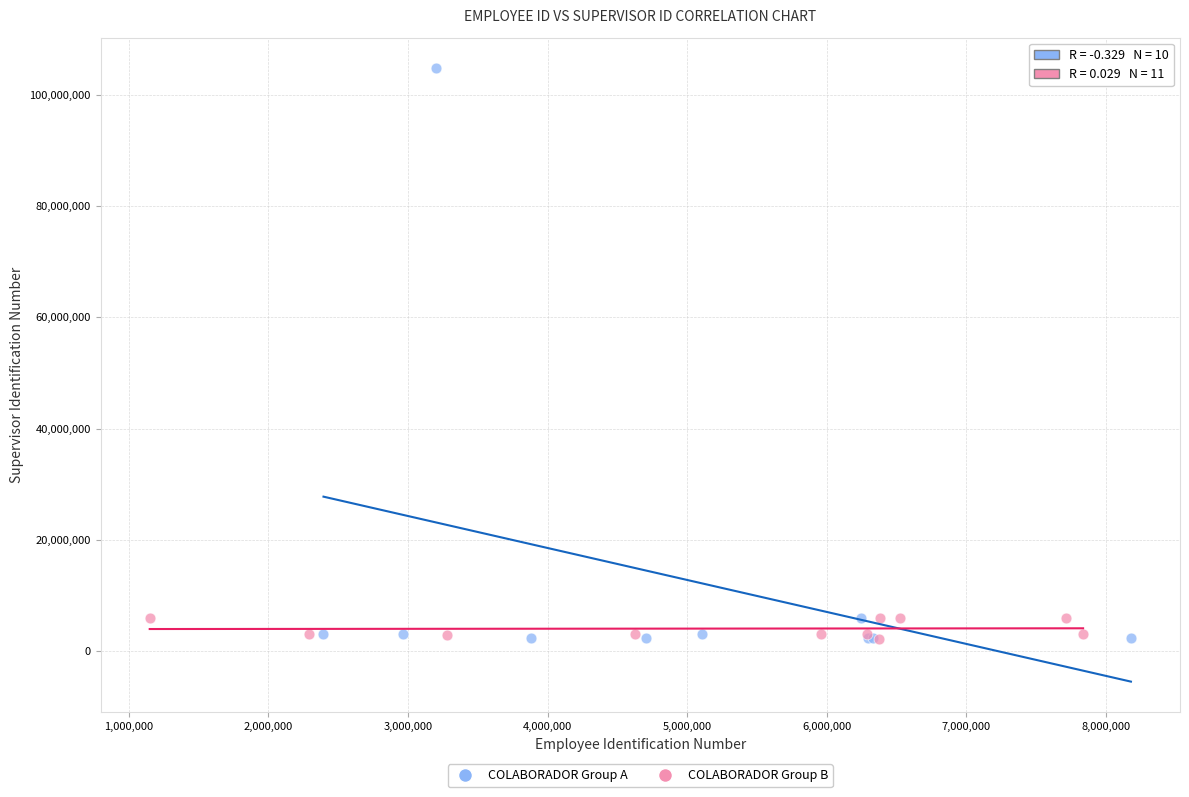

Which series reaches the maximum Y coordinate?

COLABORADOR Group A